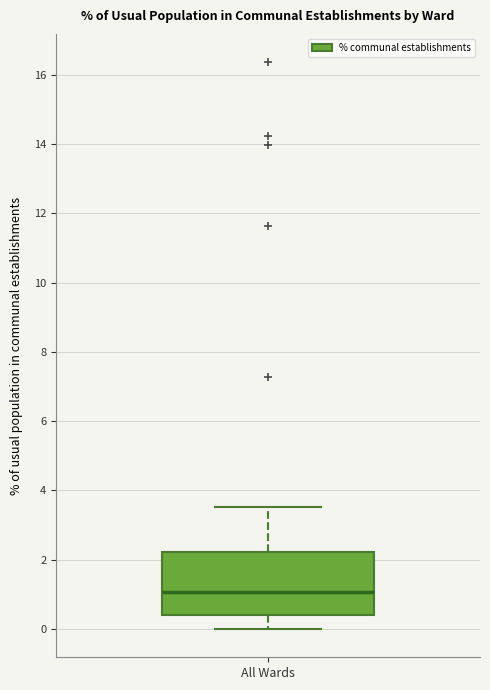

Where does the lower whisker of the box for All Wards end on the y-axis? The values are not printed on the chart, so give them approximately, as read against the axis.

0.0